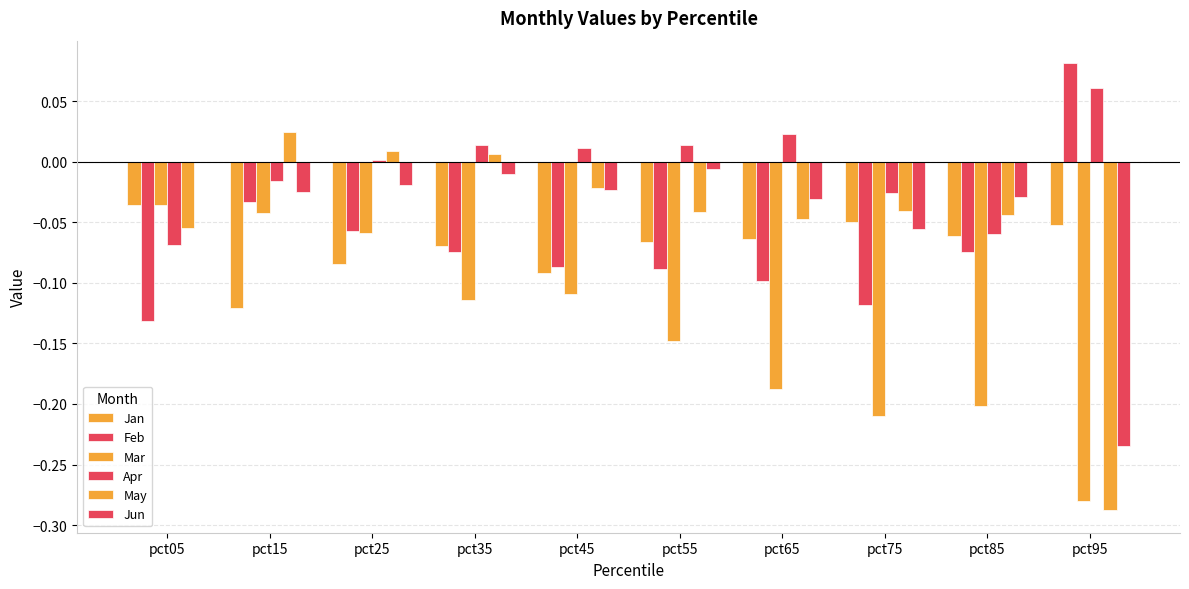

True or false: Jun has a value of -0.2 at pct95.

True